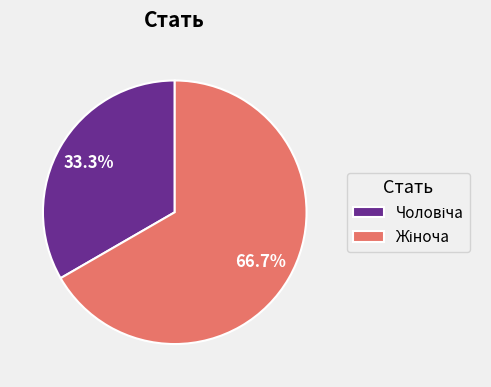

Does any single category account for the majority?

Yes